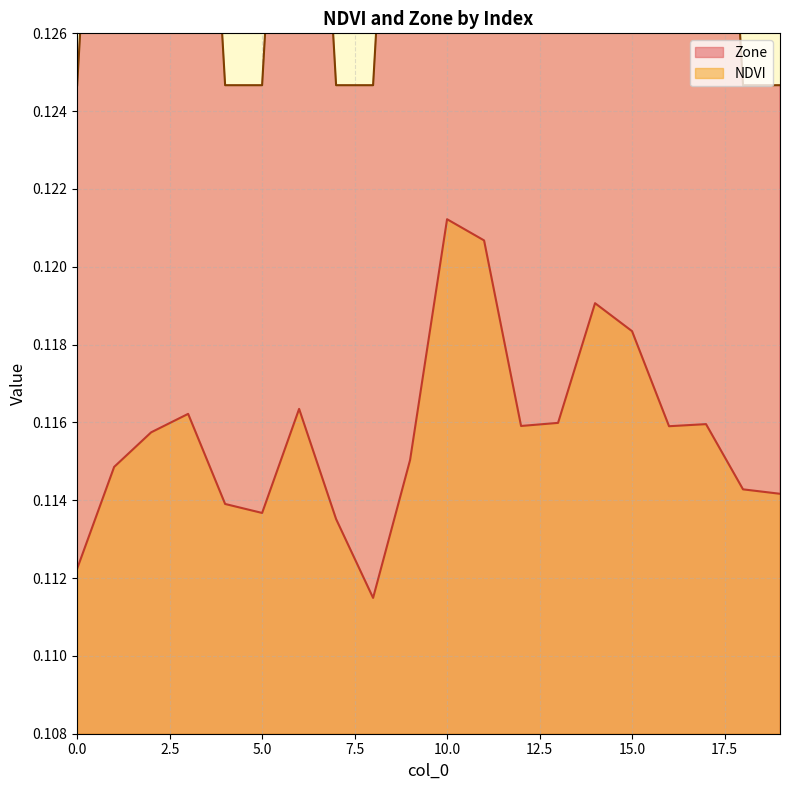

True or false: Zone and NDVI cross at least once.

False